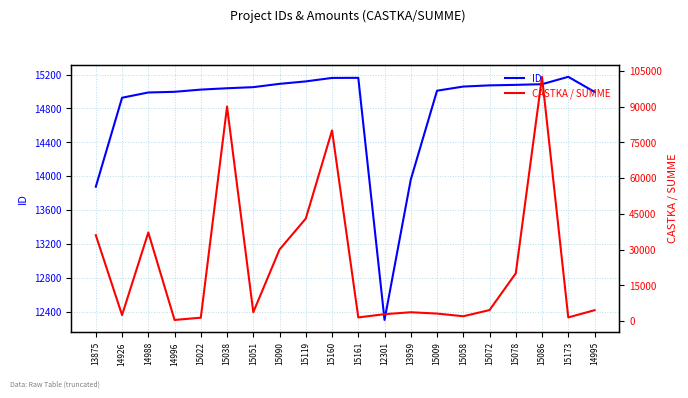

How many data points in ID are less than 15051?

10